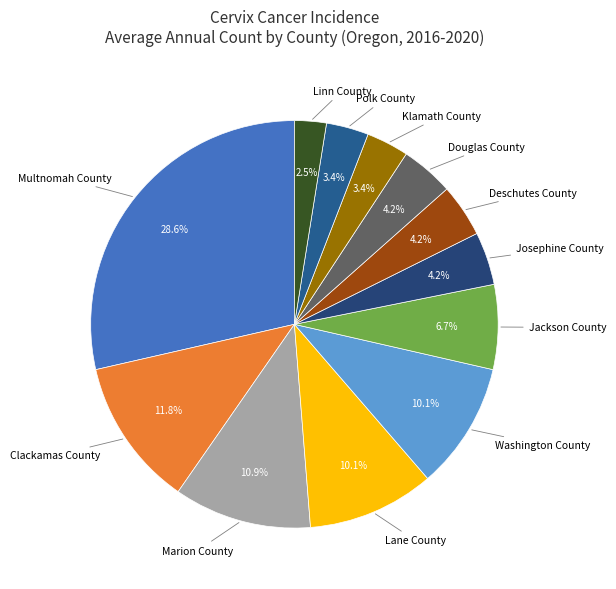

Which slice is the largest?

Multnomah County